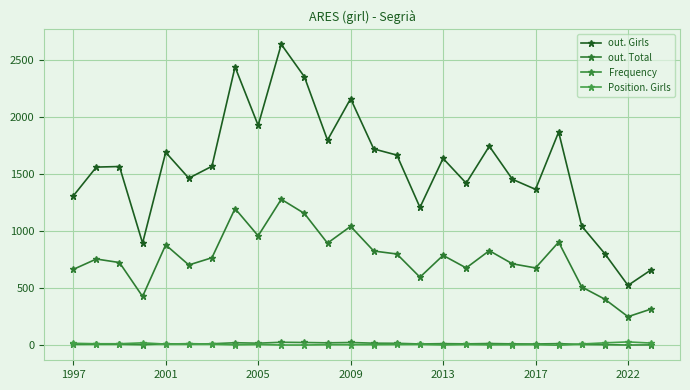

What is the maximum value shown in the chart?

2637